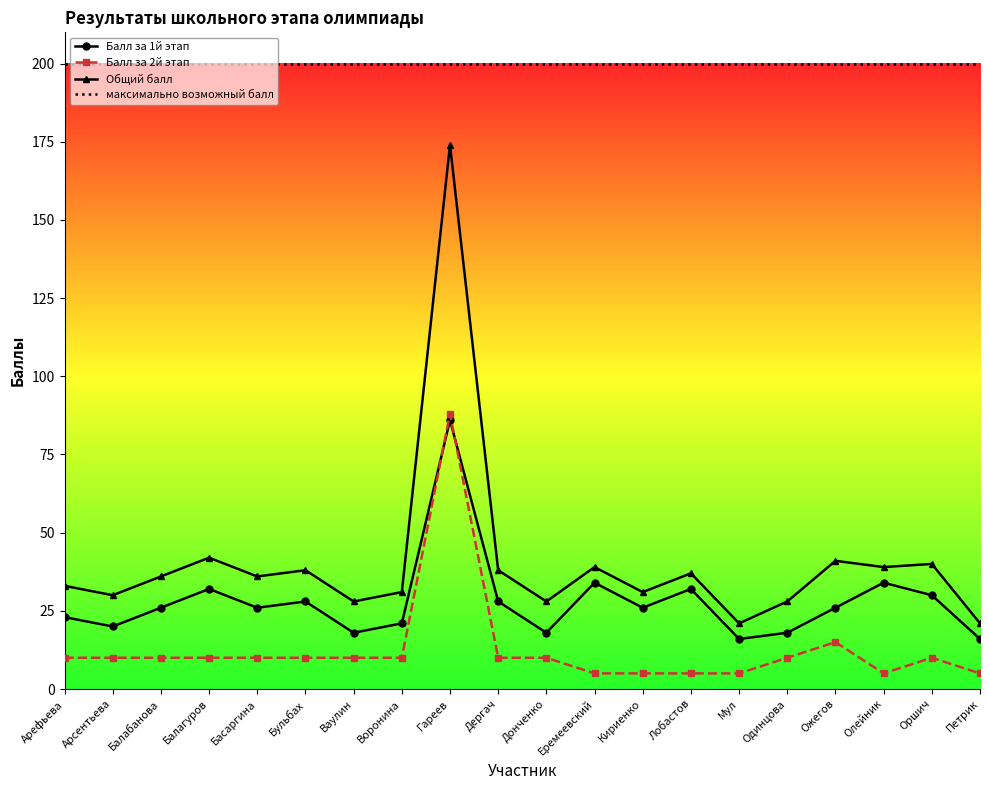

At which label is Балл за 2й этап closest to 46?

Ожегов